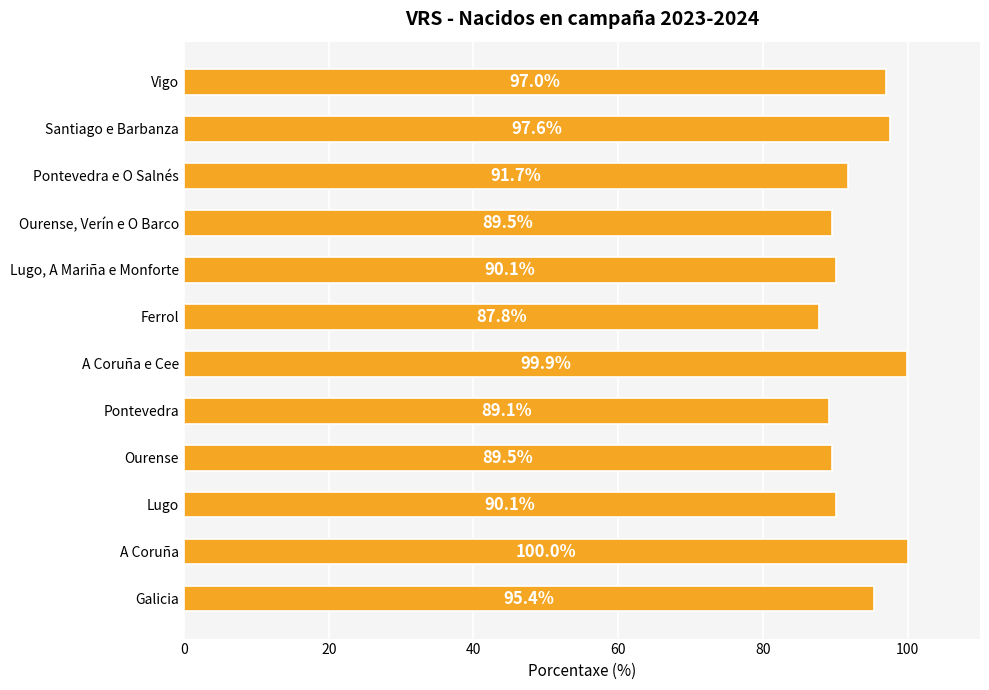

Reading top to bottom, list all the values displayed in this chart.

97.0	97.6	91.7	89.5	90.1	87.8	99.9	89.1	89.5	90.1	100.0	95.4